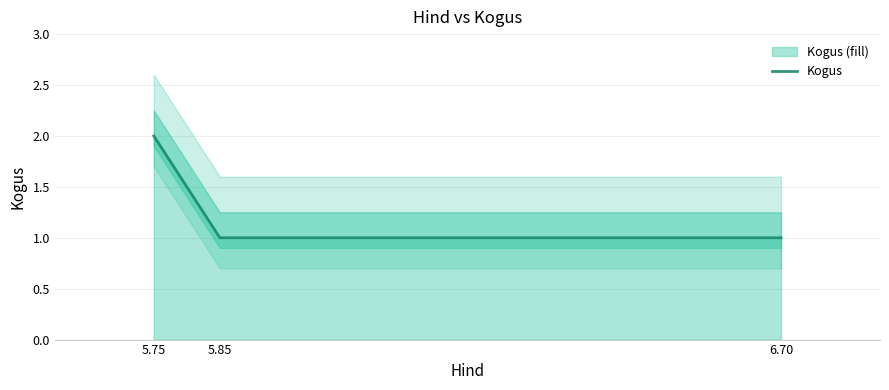

Where is the data nearest to the value 1?

5.85